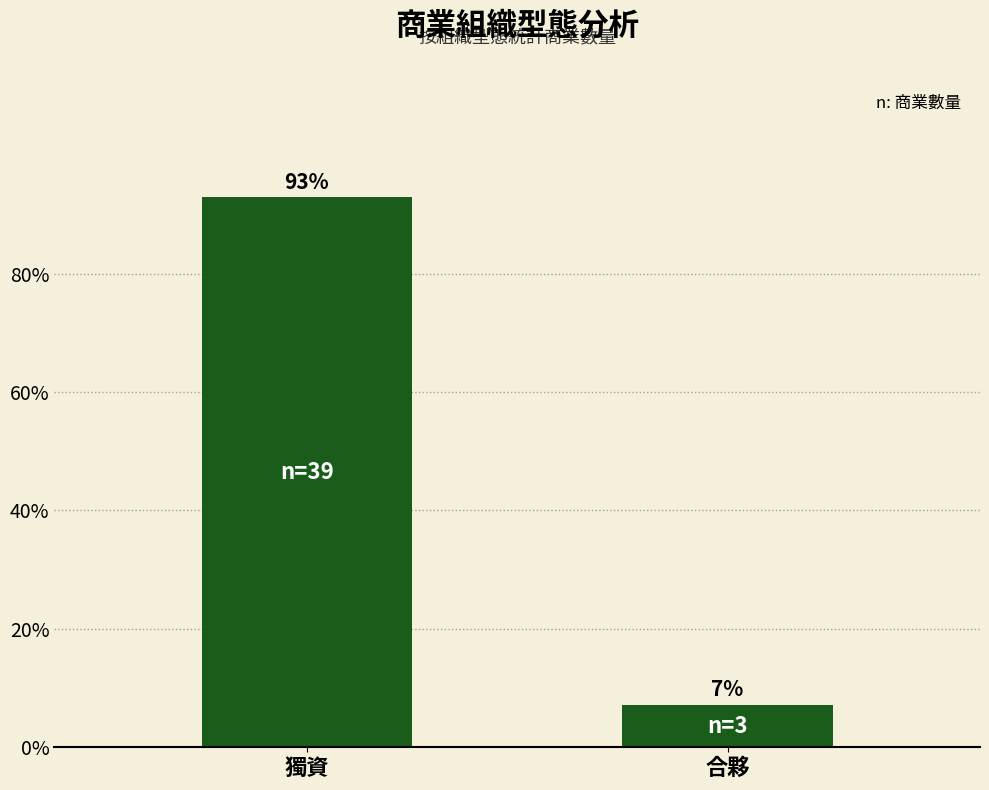

What is the label of the 2nd bar from the right?

獨資